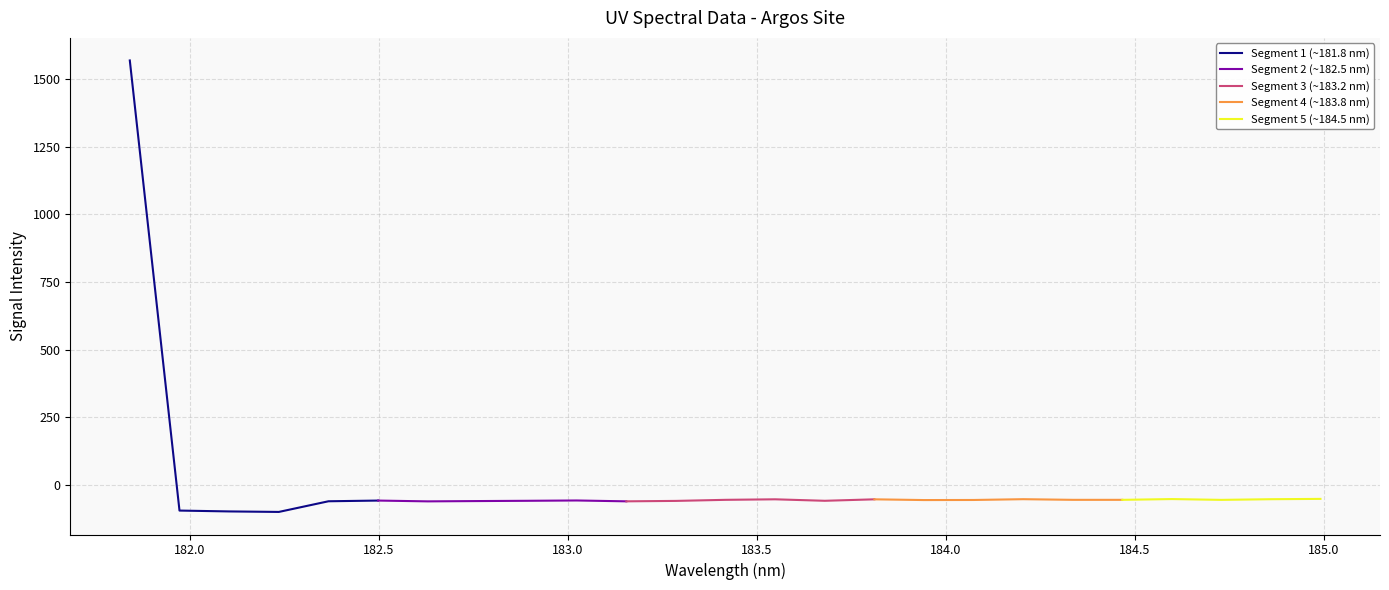

Reading left to right, transcribe all the data shown in this chart.

1568.7	-94.8	-97.9	-99.8	-60.4	-57.8	-60.7	-59.6	-58.6	-57.5	-60.6	-59.0	-55.1	-53.1	-58.6	-53.2	-55.9	-55.6	-52.7	-55.1	-55.1	-52.2	-55.2	-52.8	-51.6